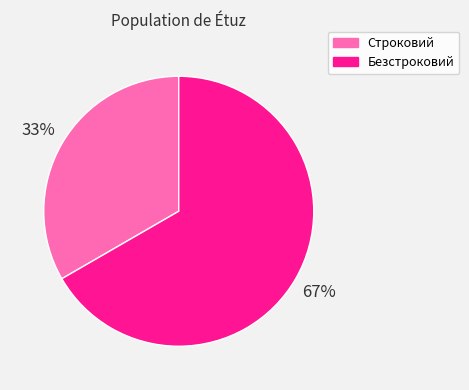

Does Строковий represent more than half of the total?

No